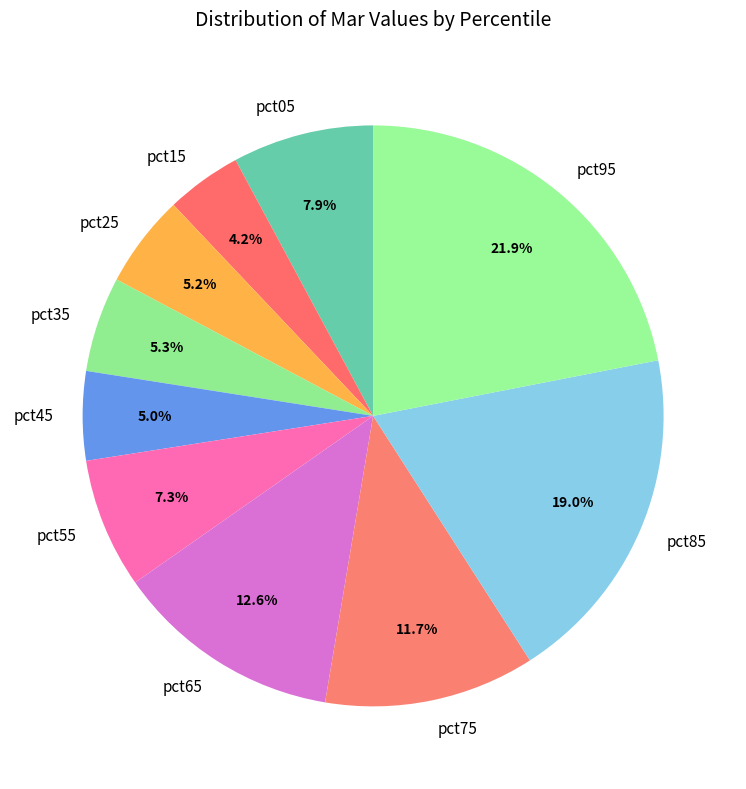

Which category has the biggest portion of the pie?

pct95